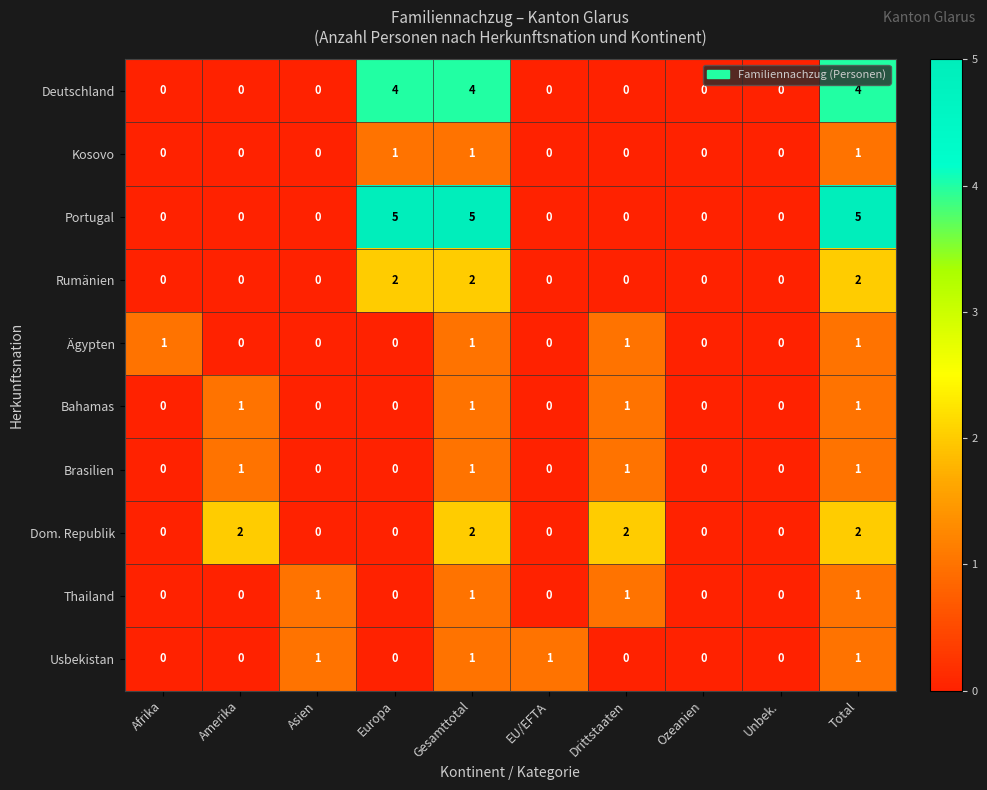

What is the maximum value shown in the chart?

5